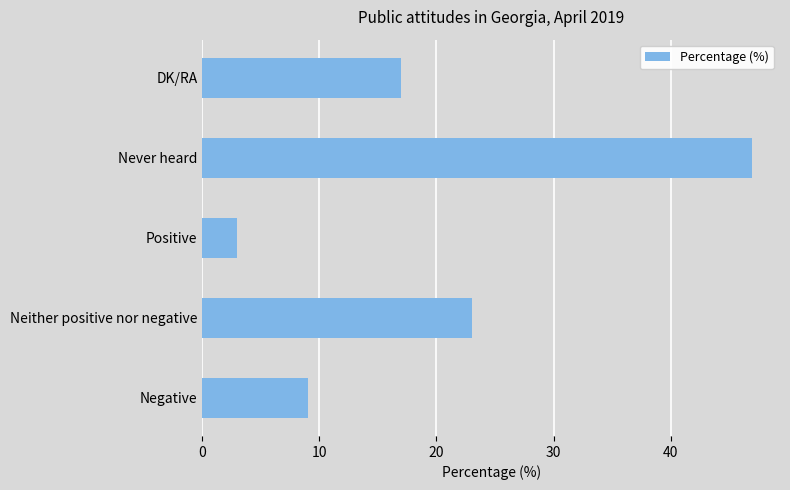

Where is the data nearest to the value 25?

Neither positive nor negative